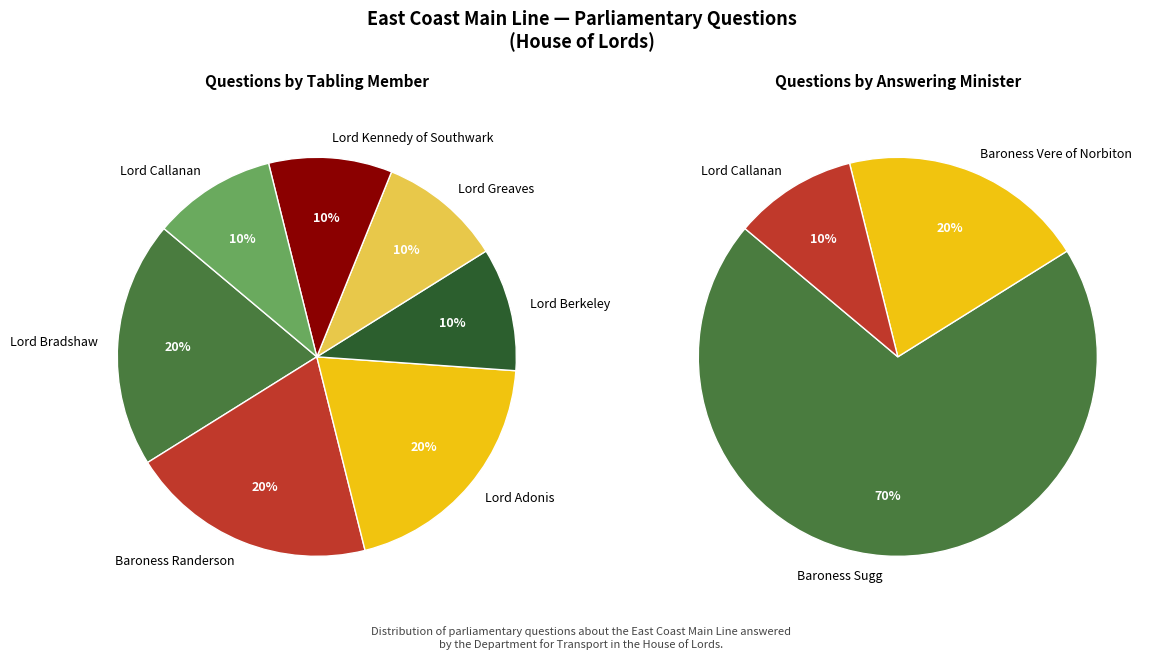

Does any single category account for the majority?

No